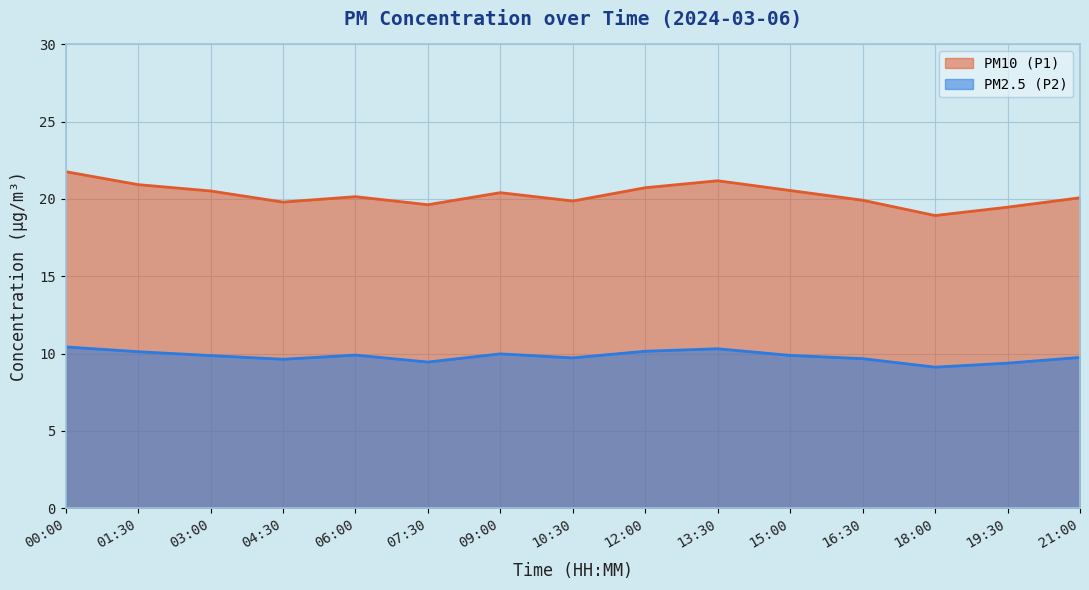

Is the value of PM2.5 (P2) at 10:30 greater than the value of PM10 (P1) at 09:00?

No